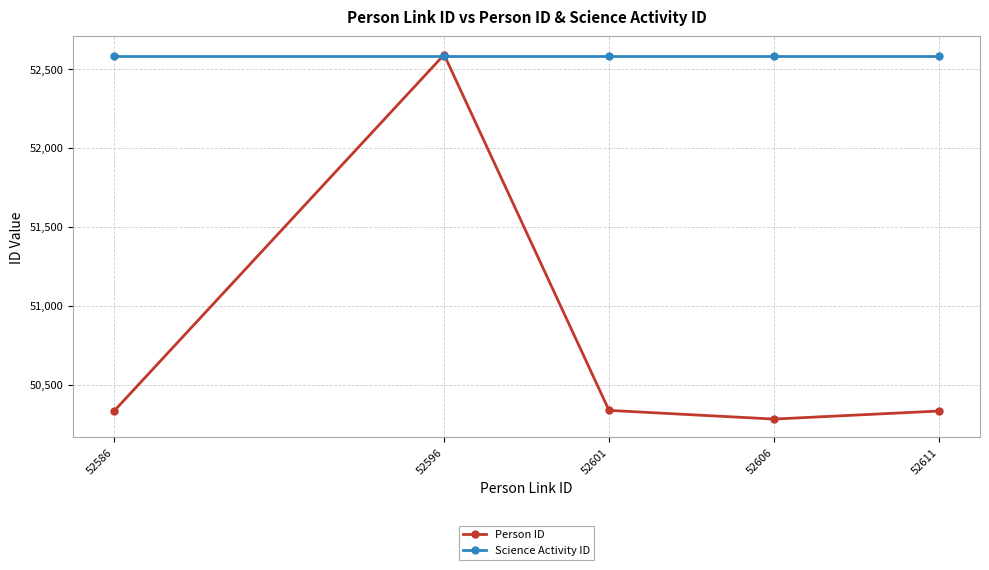

What is the maximum value shown in the chart?

52591